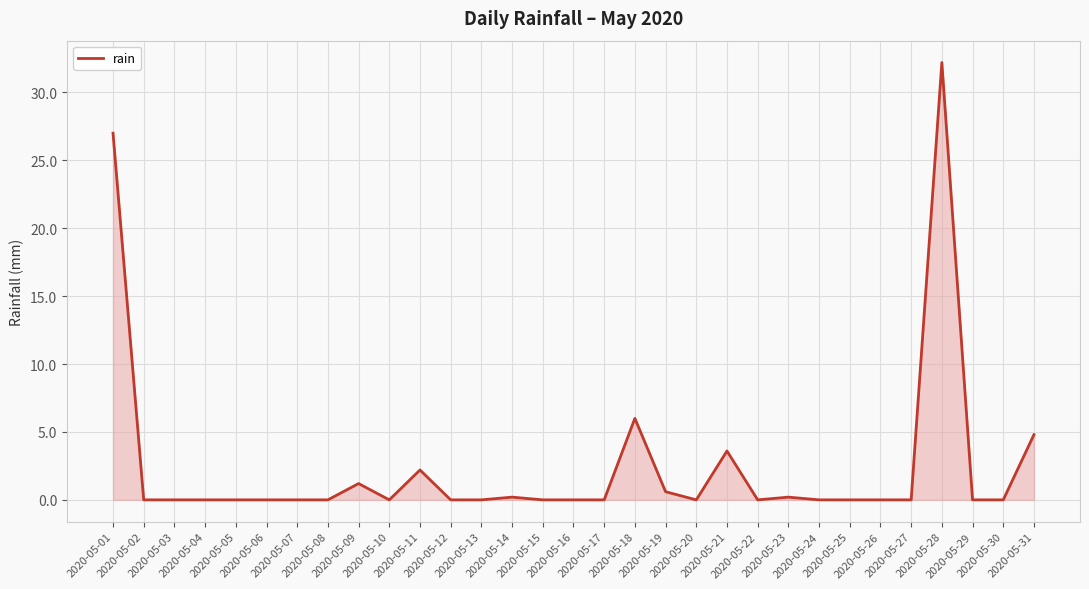

True or false: the data shows 6.0 at 2020-05-18.

True